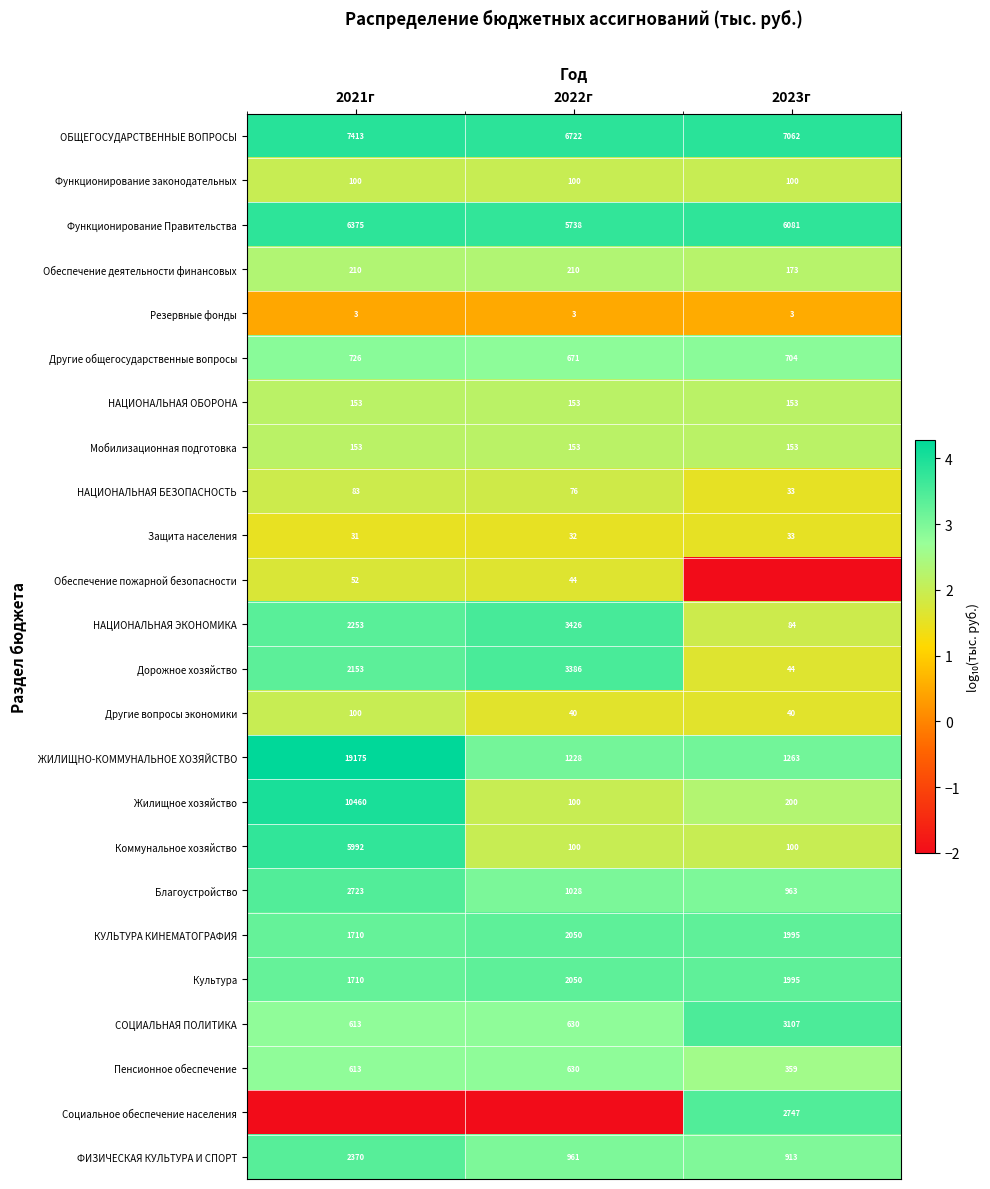

How many series are shown in this chart?

24